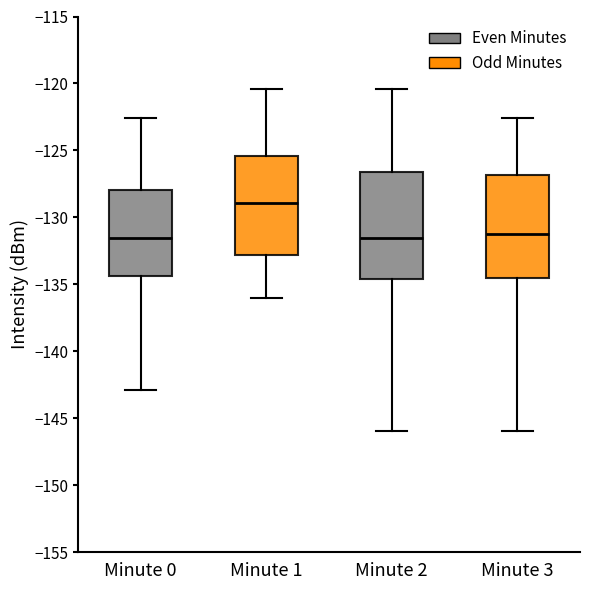

Reading left to right, read every box against the y-axis: the position of its median line, the range the box covers, and the ends of its whiskers. The values are not printed on the chart, so give them approximately, as read against the axis.

Minute 0: median -131.5, box -134.5 to -128.0, whiskers -143.0 to -122.5
Minute 1: median -129.0, box -133.0 to -125.5, whiskers -136.0 to -120.5
Minute 2: median -131.5, box -134.5 to -126.5, whiskers -146.0 to -120.5
Minute 3: median -131.5, box -134.5 to -127.0, whiskers -146.0 to -122.5